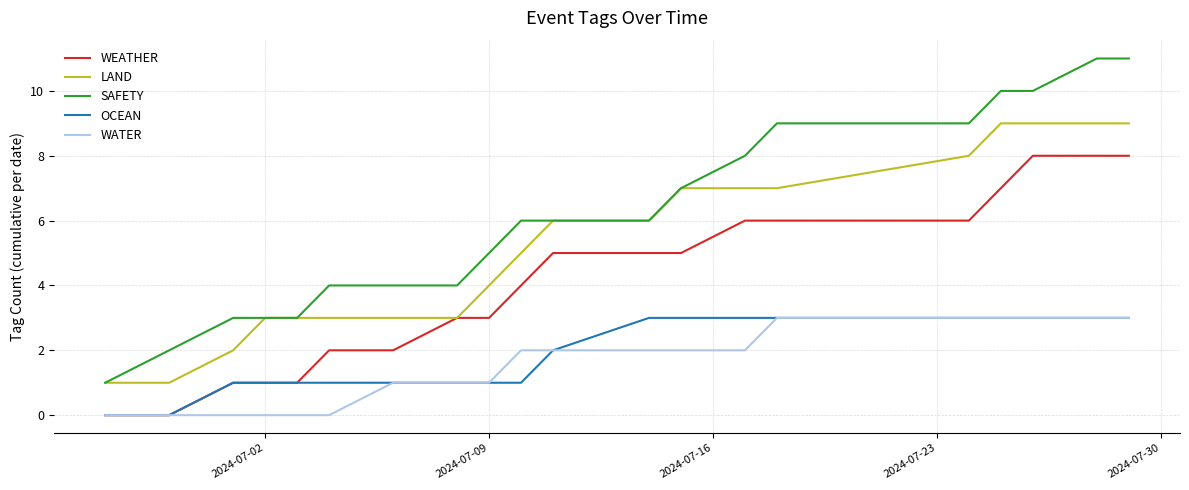

True or false: LAND and WATER intersect in this chart.

False